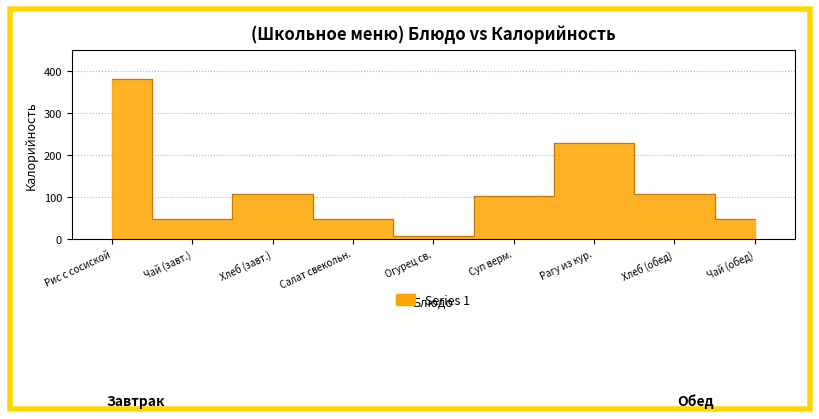

The value at Чай (завт.) is 47. True or false?

True